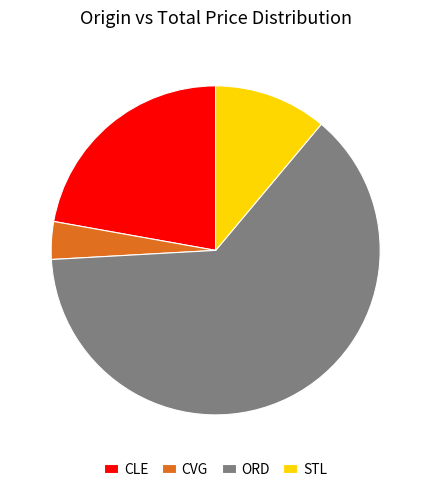

Approximately how many times larger is the value at STL compared to CLE?

0.5